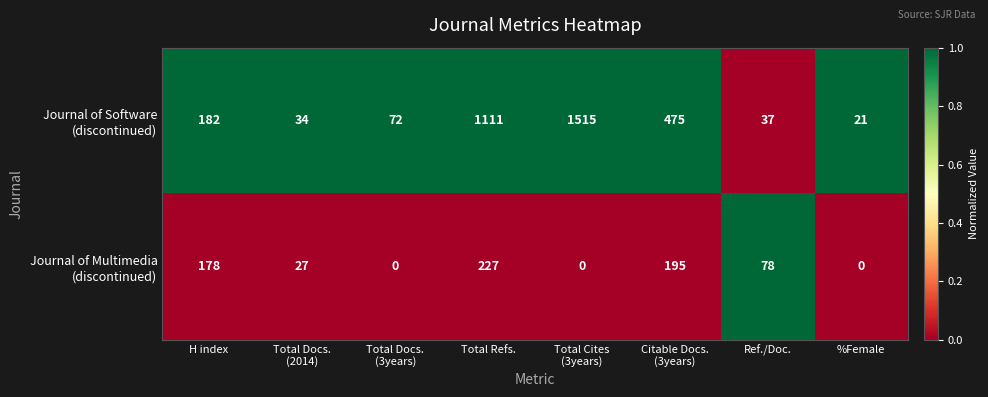

What is the spread (max minus min) of values at %Female?

21